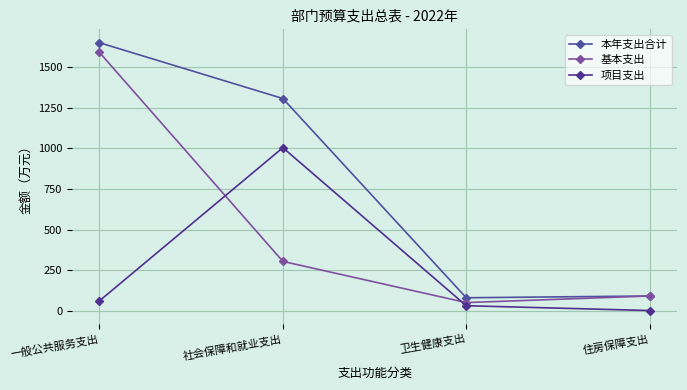

List the series in order of their overall mean, highest first.

本年支出合计, 基本支出, 项目支出